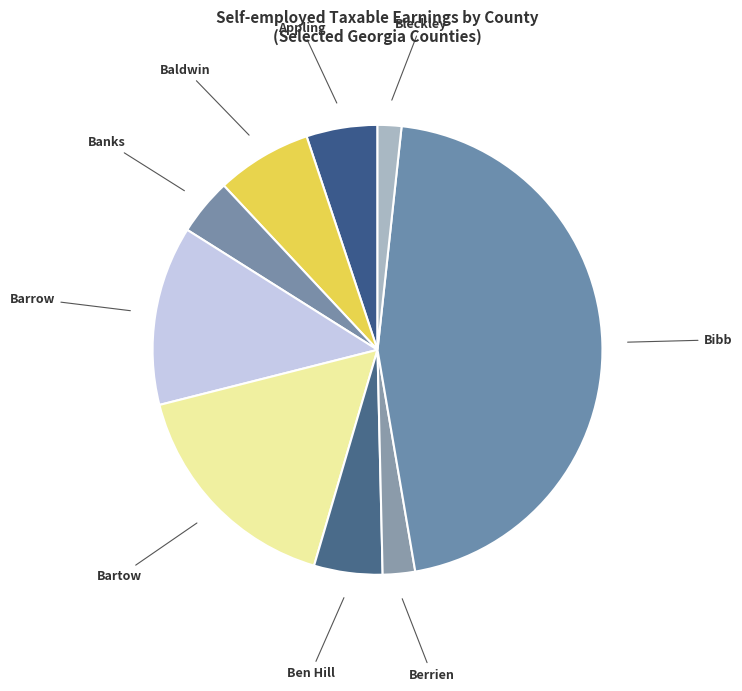

How many slices are in this pie chart?

9